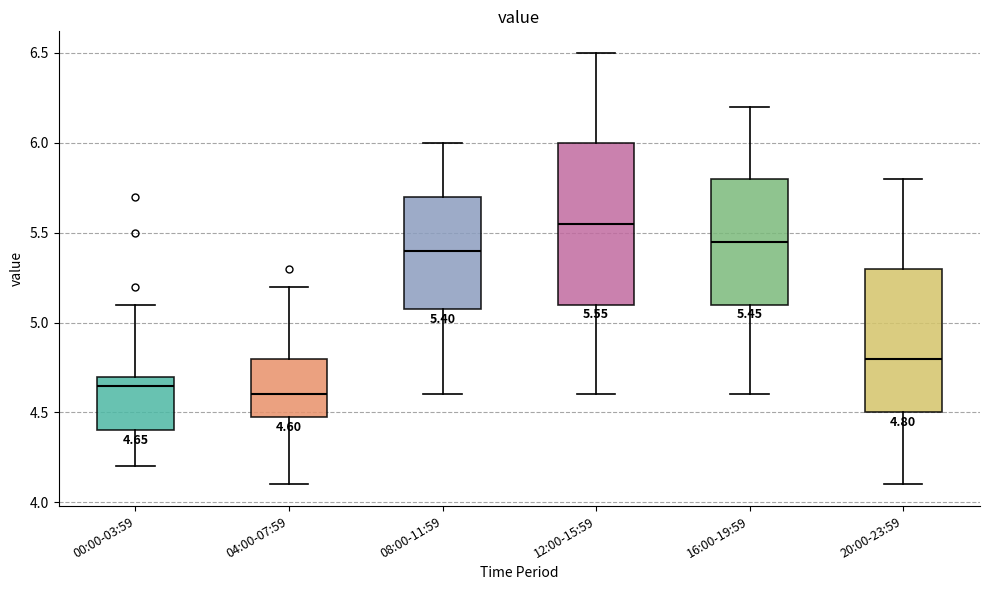

Which box's median line is the highest?

12:00-15:59